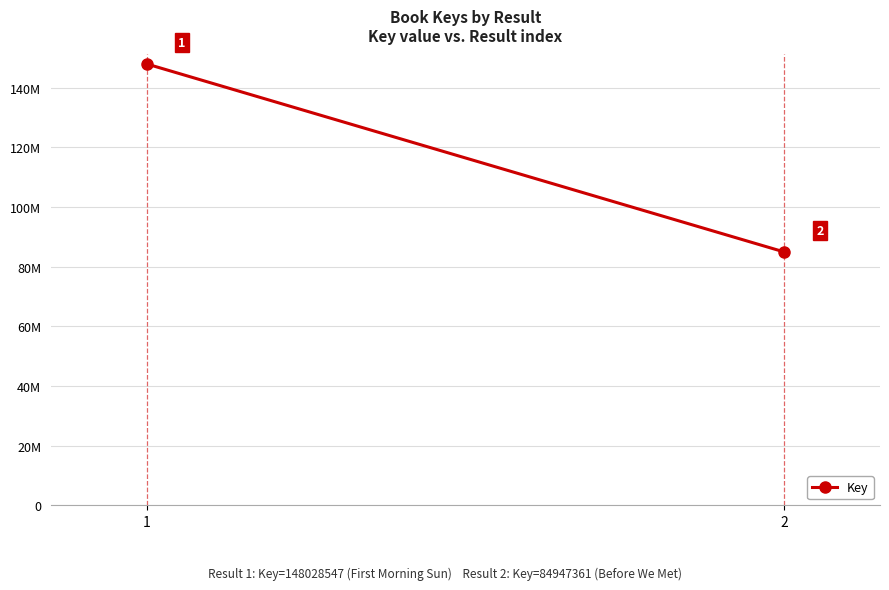

What value does the data have at 1?

148028547